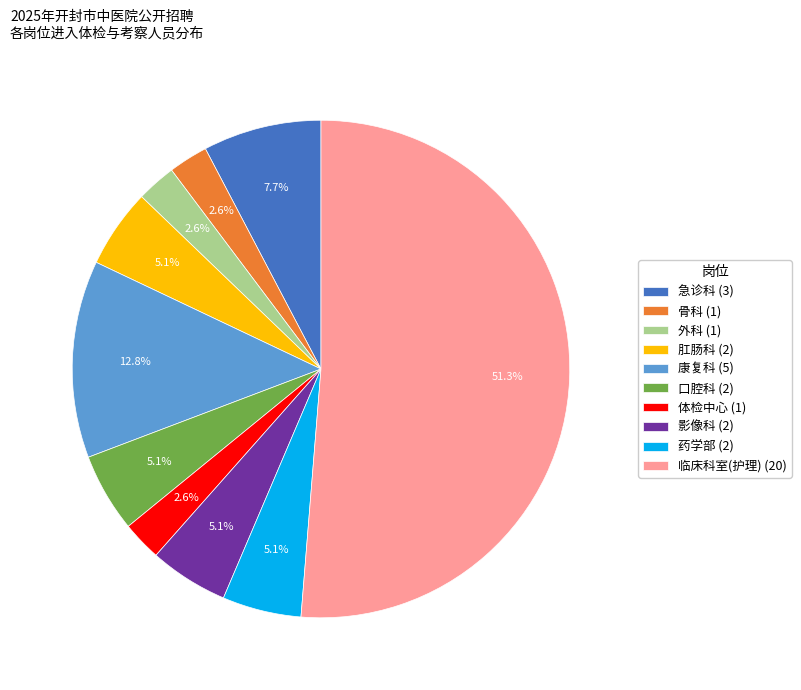

What is the ratio of the value at 药学部 (2) to the value at 影像科 (2)?

1.0